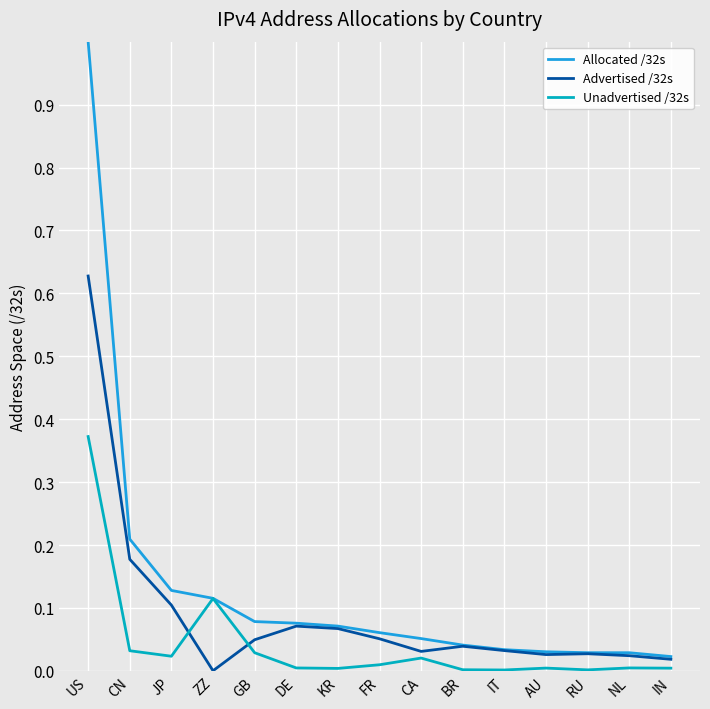

At which category is the sum across all series the highest?

US